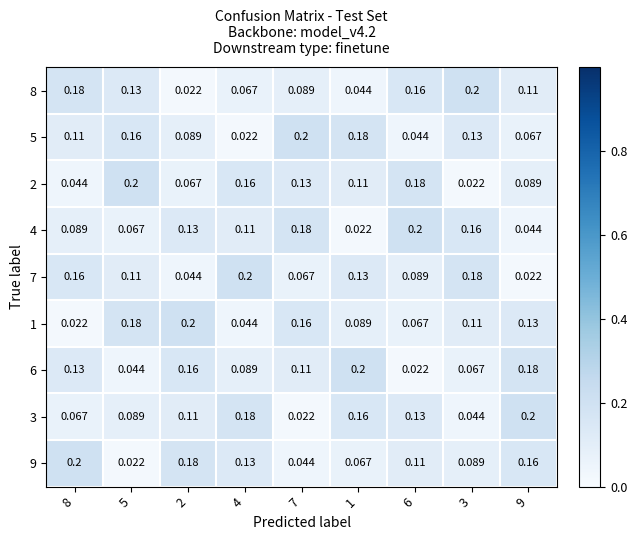

What is the difference between the highest and lowest values at 7?

0.2